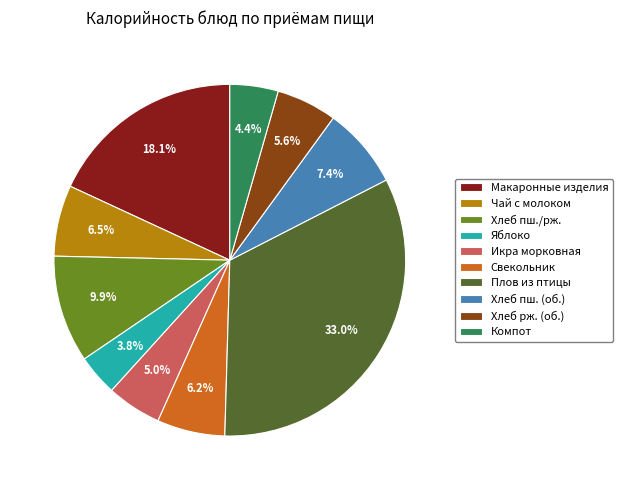

To the nearest percent, what is the average slice percentage?

10%